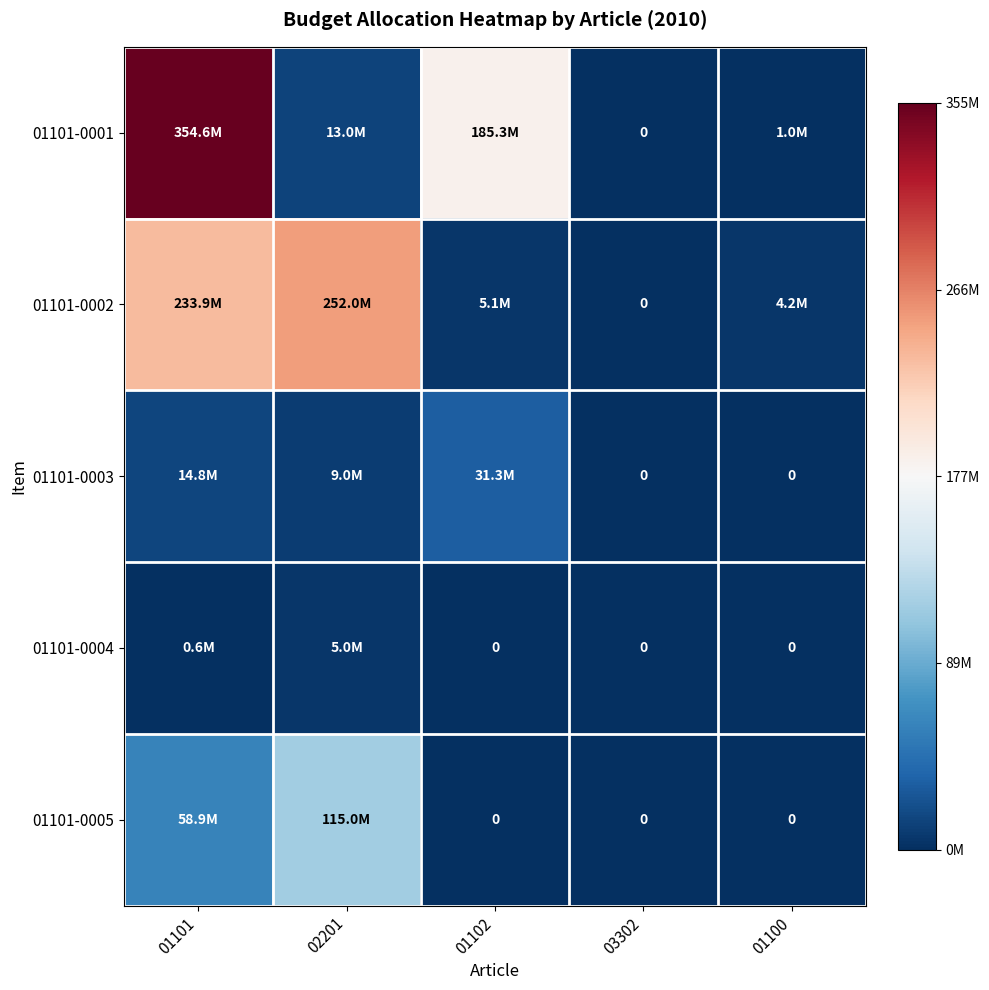

Rank the series by their maximum value, from highest to lowest.

01101-0001, 01101-0002, 01101-0005, 01101-0003, 01101-0004